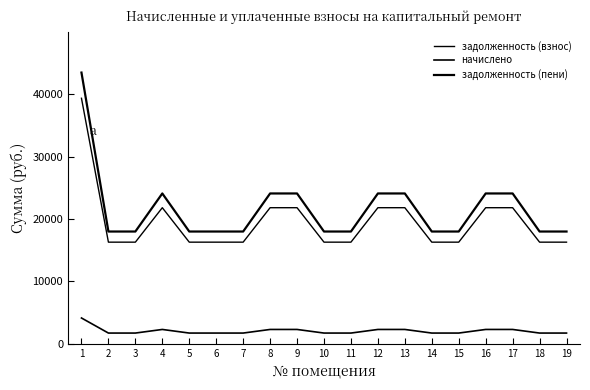

Does the chart display data point markers on the line(s)?

No